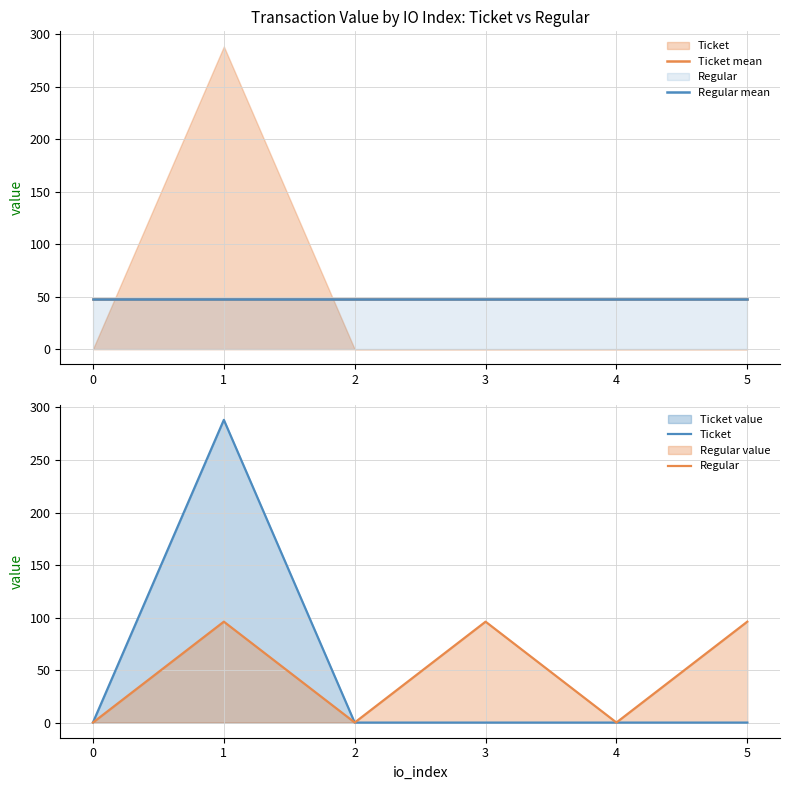

At how many categories does at least one series exceed 261?

1